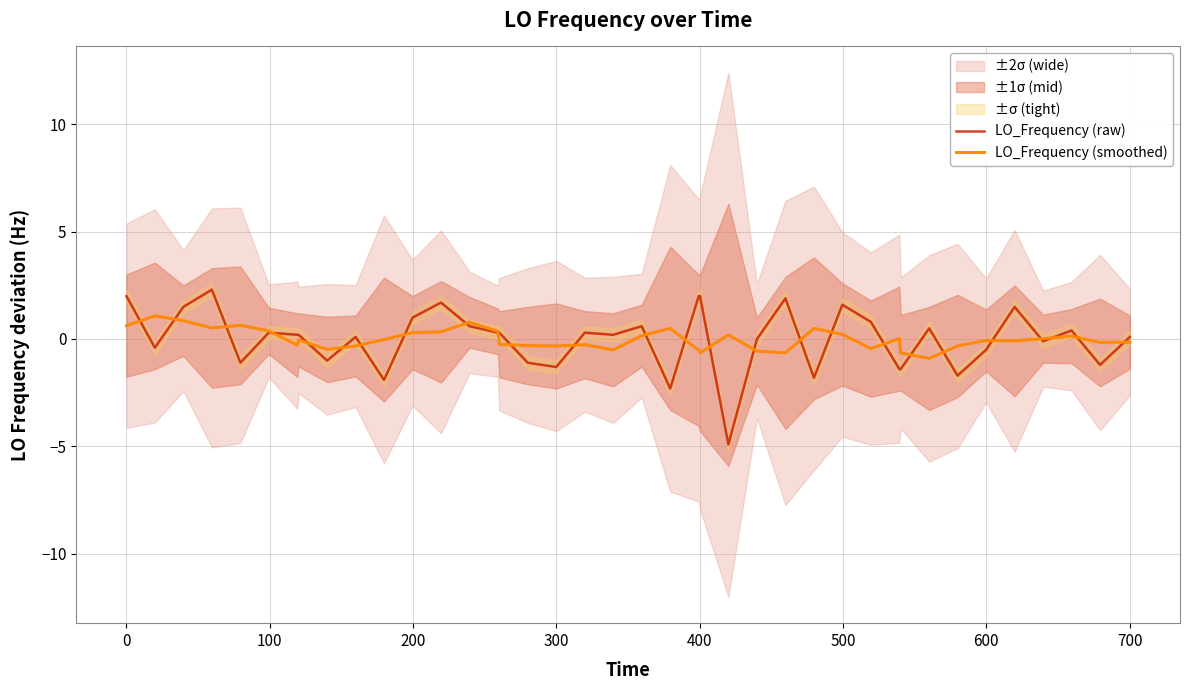

At how many categories does at least one series exceed -4?

40